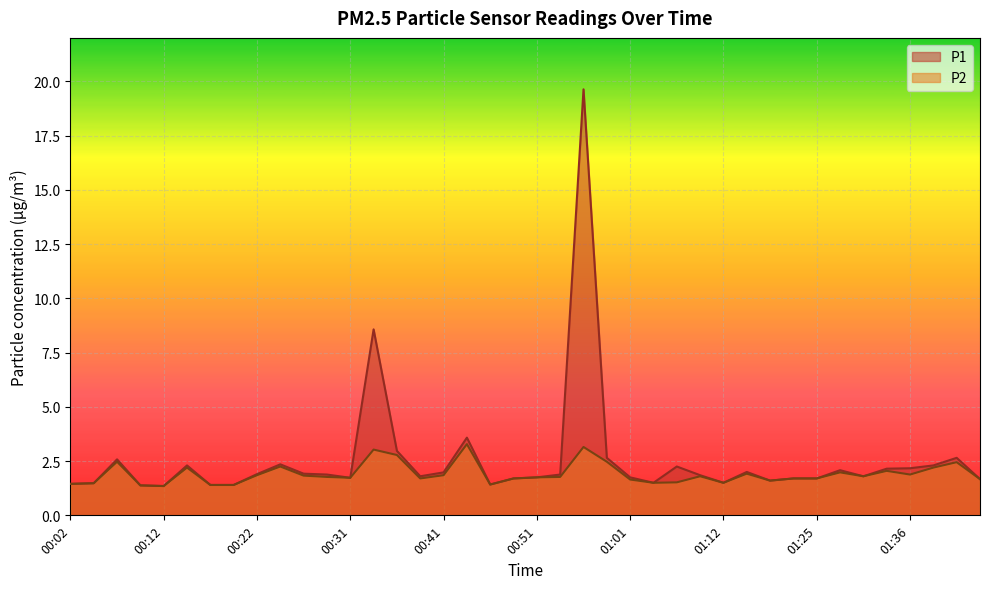

At which category does P1 reach its first local peak?

00:07